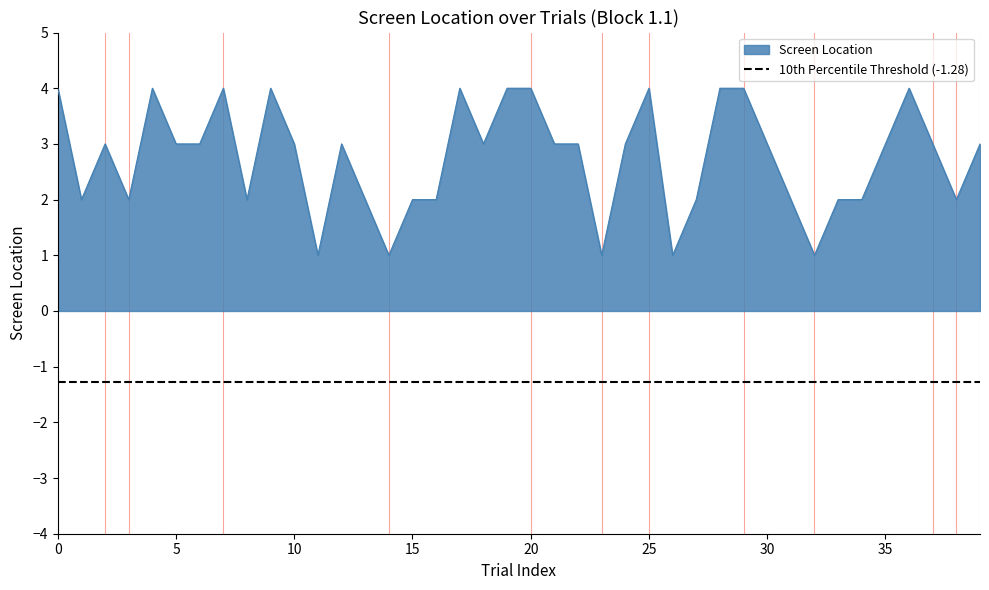

The chart shows a value of 1 at 36. True or false?

False